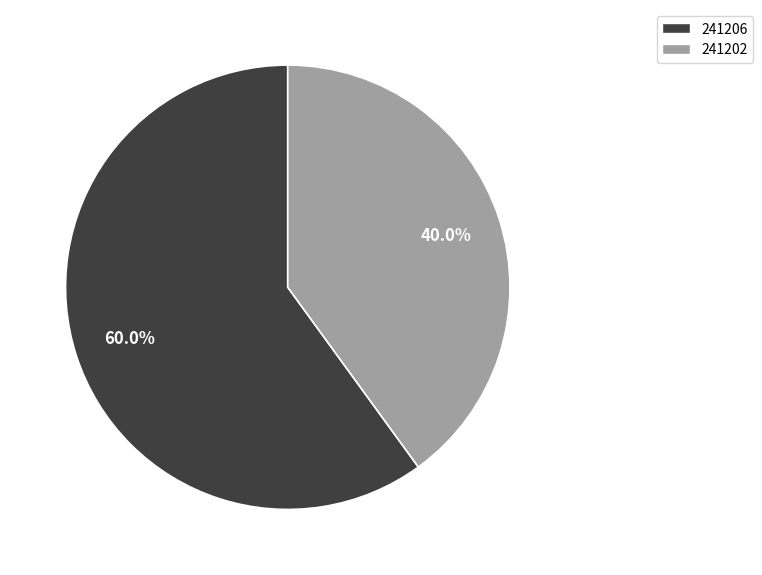

Combined, do 241202 and 241206 account for over 50%?

Yes